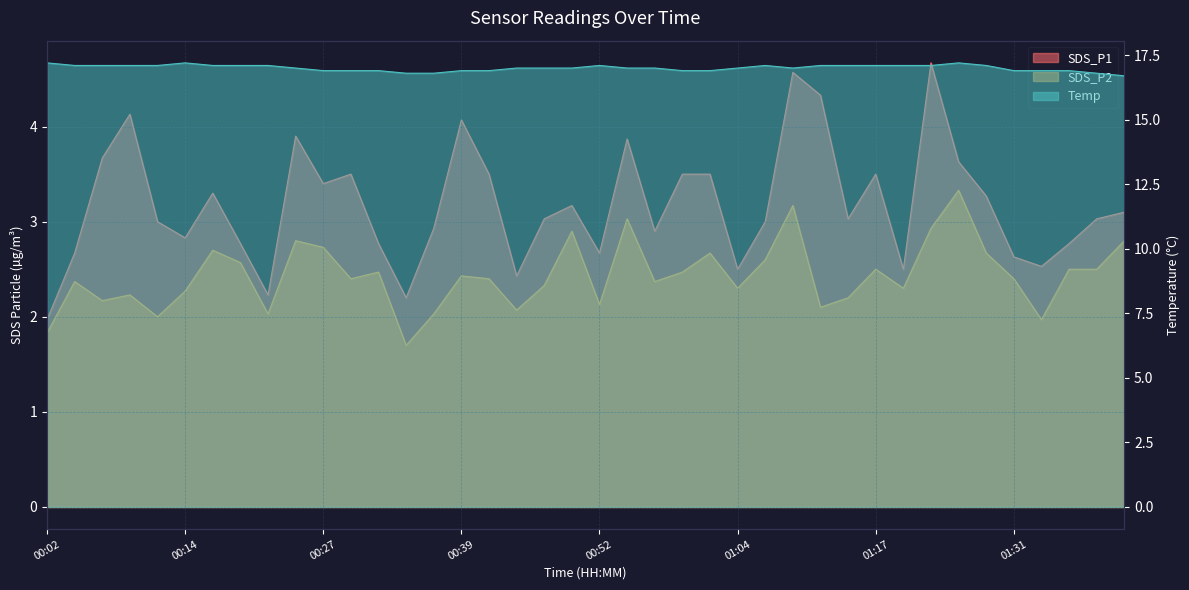

Reading right to left, transcribe all the data shown in this chart.

SDS_P1: 01:41=3.1	01:39=3.0	01:36=2.8	01:34=2.5	01:31=2.6	01:28=3.3	01:26=3.6	01:23=4.7	01:20=2.5	01:17=3.5	01:15=3.0	01:12=4.3	01:09=4.6	01:07=3.0	01:04=2.5	01:02=3.5	00:59=3.5	00:57=2.9	00:54=3.9	00:52=2.7	00:49=3.2	00:47=3.0	00:44=2.4	00:42=3.5	00:39=4.1	00:37=2.9	00:34=2.2	00:32=2.8	00:29=3.5	00:27=3.4	00:24=3.9	00:22=2.2	00:19=2.8	00:17=3.3	00:14=2.8	00:12=3.0	00:09=4.1	00:07=3.7	00:04=2.7	00:02=2.0
SDS_P2: 01:41=2.8	01:39=2.5	01:36=2.5	01:34=2.0	01:31=2.4	01:28=2.7	01:26=3.3	01:23=2.9	01:20=2.3	01:17=2.5	01:15=2.2	01:12=2.1	01:09=3.2	01:07=2.6	01:04=2.3	01:02=2.7	00:59=2.5	00:57=2.4	00:54=3.0	00:52=2.1	00:49=2.9	00:47=2.3	00:44=2.1	00:42=2.4	00:39=2.4	00:37=2.0	00:34=1.7	00:32=2.5	00:29=2.4	00:27=2.7	00:24=2.8	00:22=2.0	00:19=2.6	00:17=2.7	00:14=2.3	00:12=2.0	00:09=2.2	00:07=2.2	00:04=2.4	00:02=1.8
Temp: 01:41=16.7	01:39=16.8	01:36=16.9	01:34=16.9	01:31=16.9	01:28=17.1	01:26=17.2	01:23=17.1	01:20=17.1	01:17=17.1	01:15=17.1	01:12=17.1	01:09=17.0	01:07=17.1	01:04=17.0	01:02=16.9	00:59=16.9	00:57=17.0	00:54=17.0	00:52=17.1	00:49=17.0	00:47=17.0	00:44=17.0	00:42=16.9	00:39=16.9	00:37=16.8	00:34=16.8	00:32=16.9	00:29=16.9	00:27=16.9	00:24=17.0	00:22=17.1	00:19=17.1	00:17=17.1	00:14=17.2	00:12=17.1	00:09=17.1	00:07=17.1	00:04=17.1	00:02=17.2